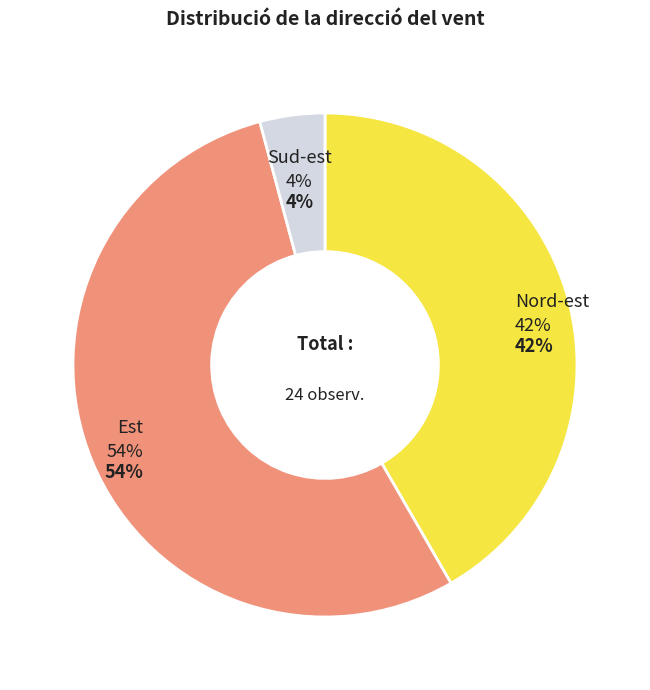

Which slice is the smallest?

Sud-est